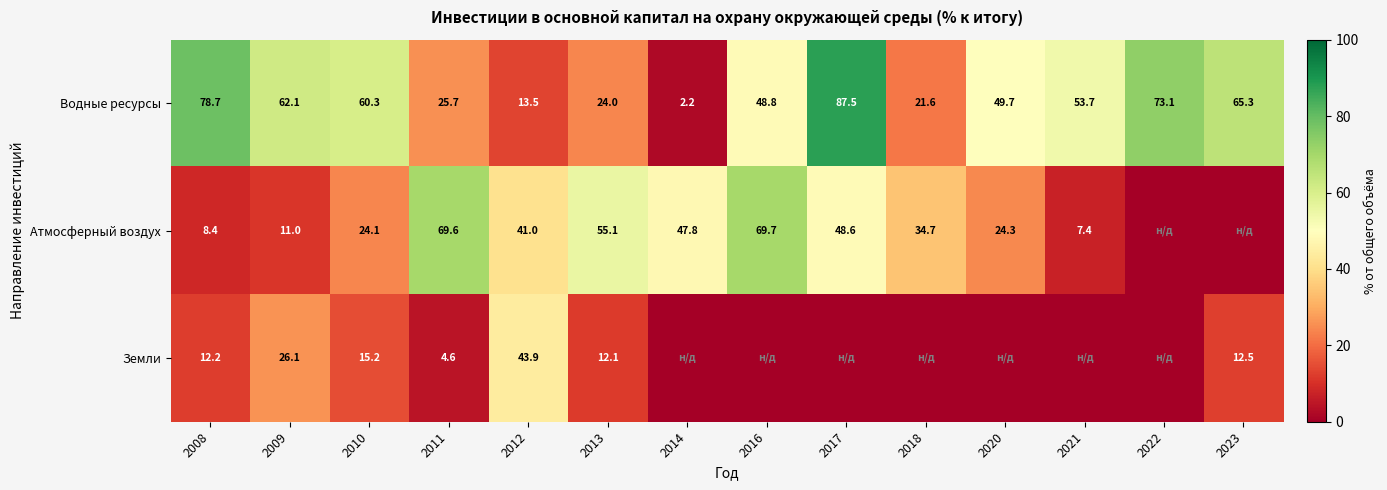

Which series changed the most between 2011 and 2013?

Атмосферный воздух